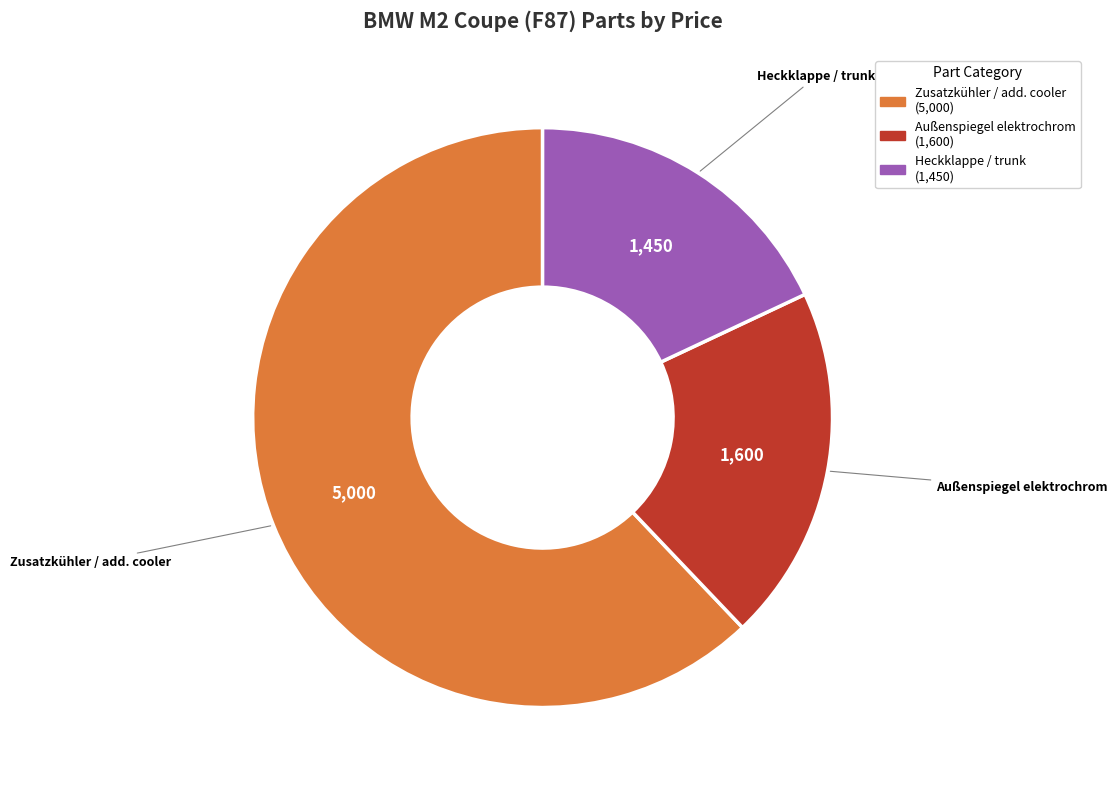

Between Heckklappe / trunk and Außenspiegel elektrochrom, which is larger?

Außenspiegel elektrochrom